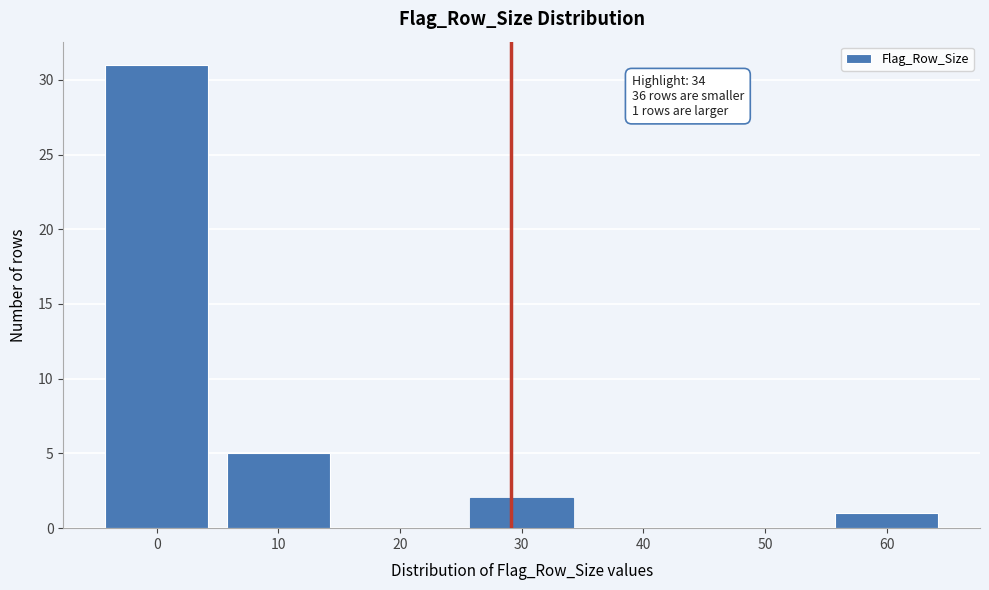

Reading left to right, what are all the values shown in this chart?

0=31	10=5	20=0	30=2	40=0	50=0	60=1